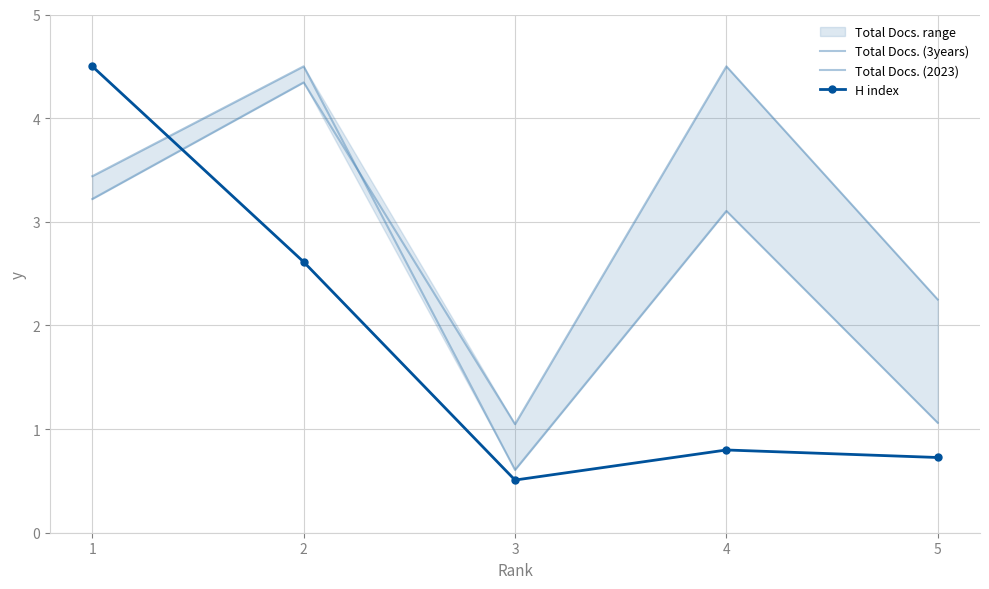

What is the average value of the Total Docs. (2023) series?

3.1